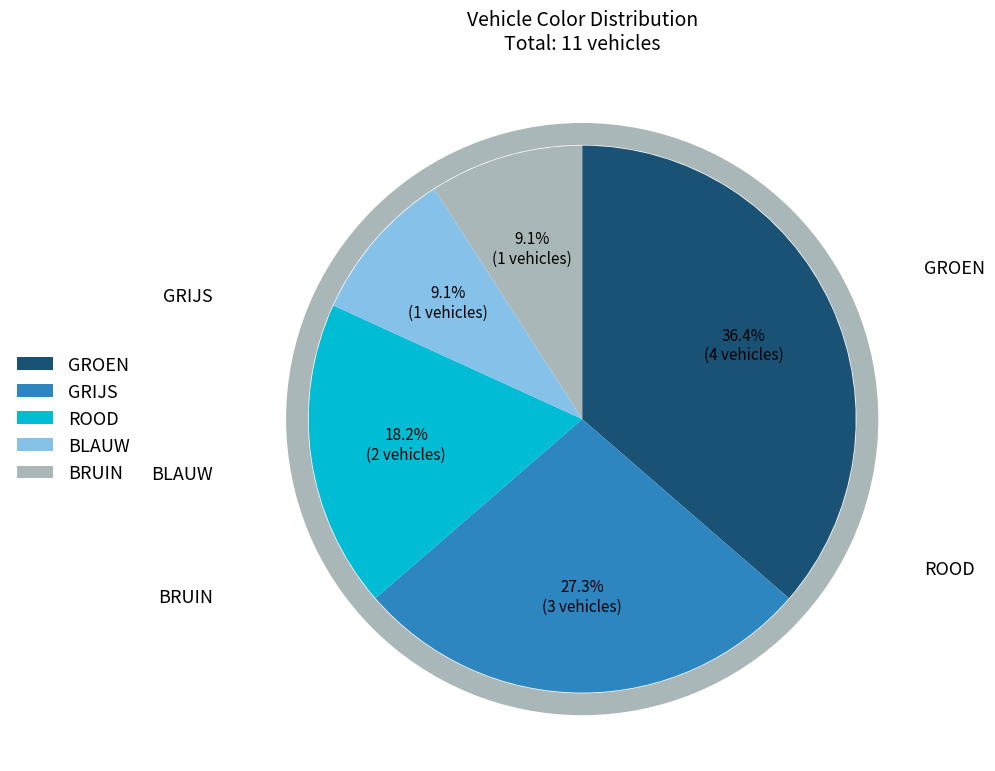

Is it true that GROEN is 36% of the pie?

True